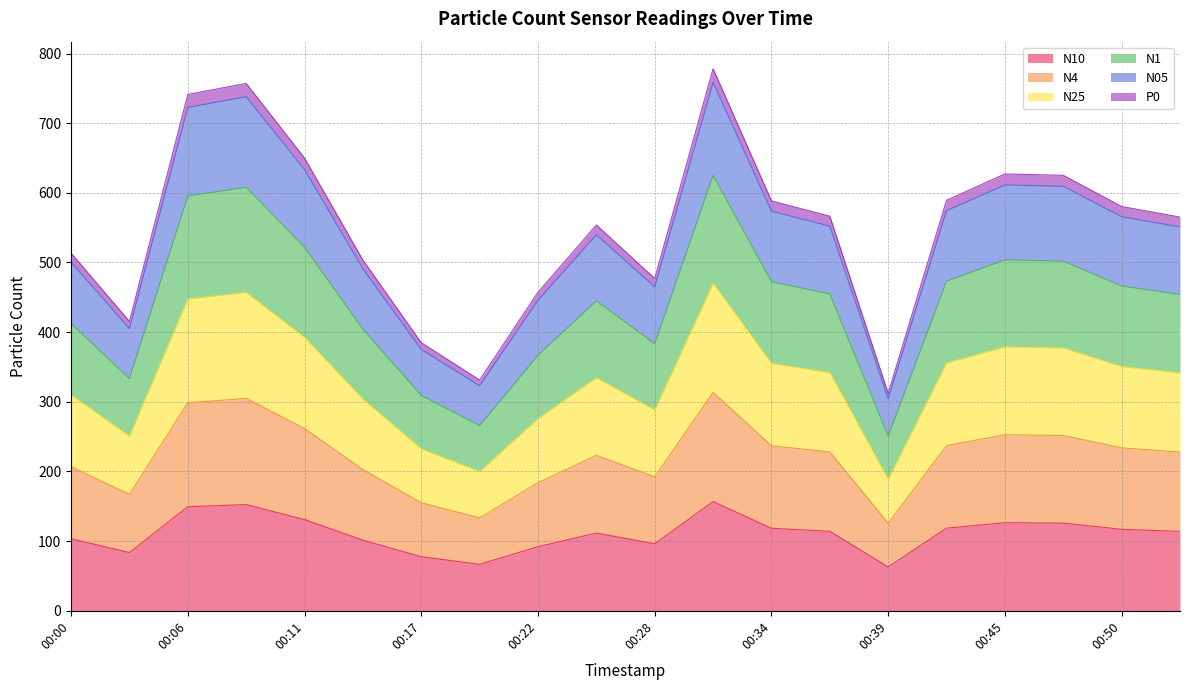

Between 00:39 and 00:28, which is larger?

00:28